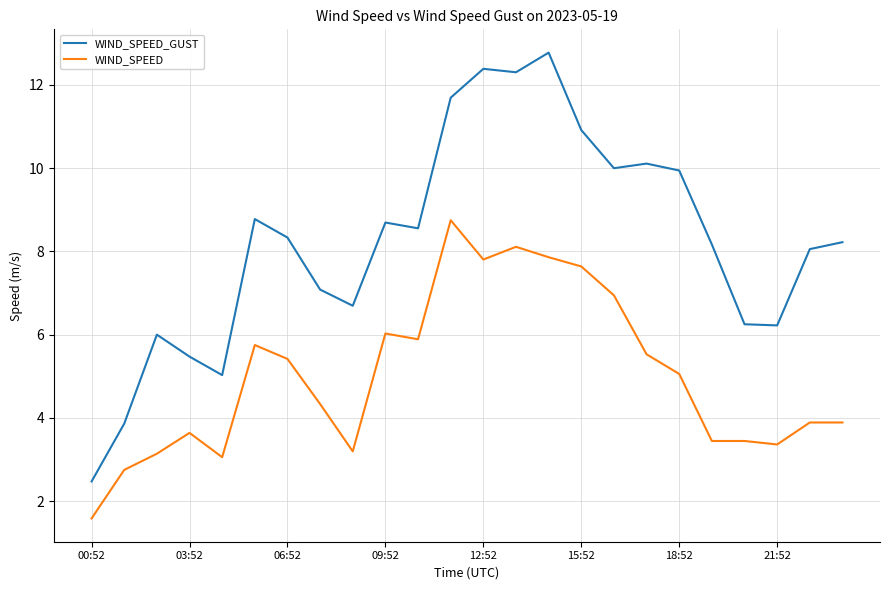

What is the highest value of the WIND_SPEED_GUST series?

12.8